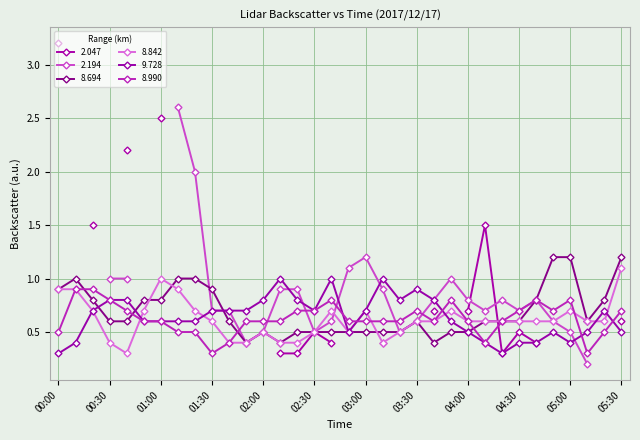

What position from the right is 05:10?

3